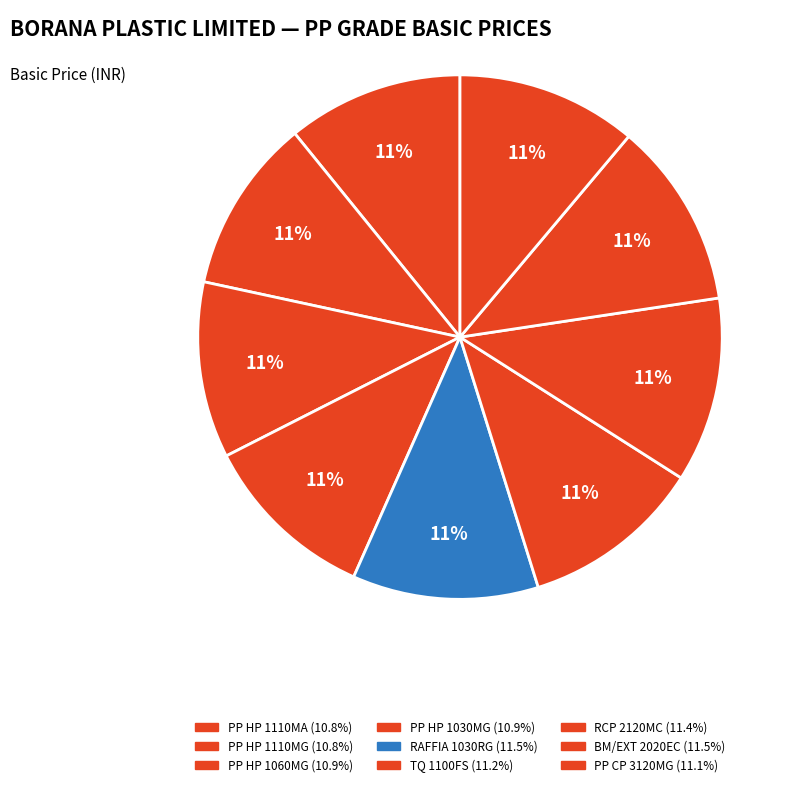

How many segments does this pie chart have?

9